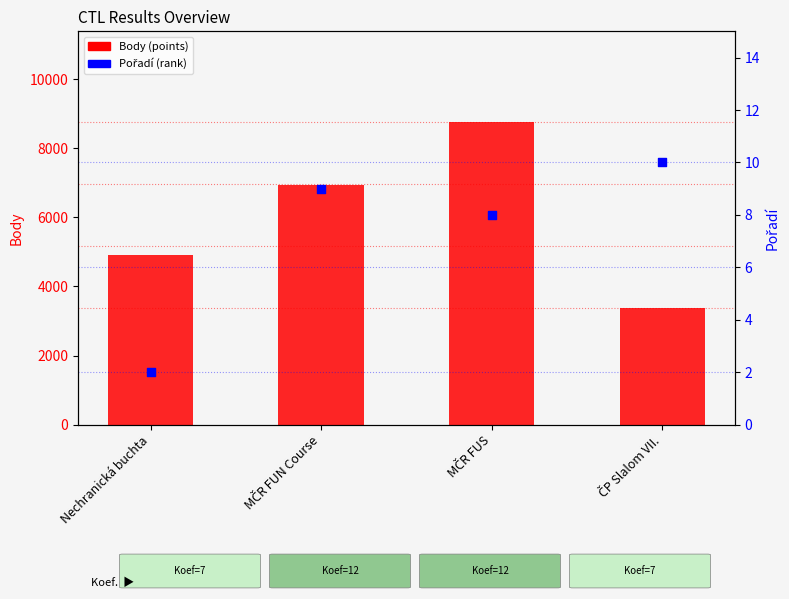

Which series contains the lowest Y value?

Pořadí (rank)